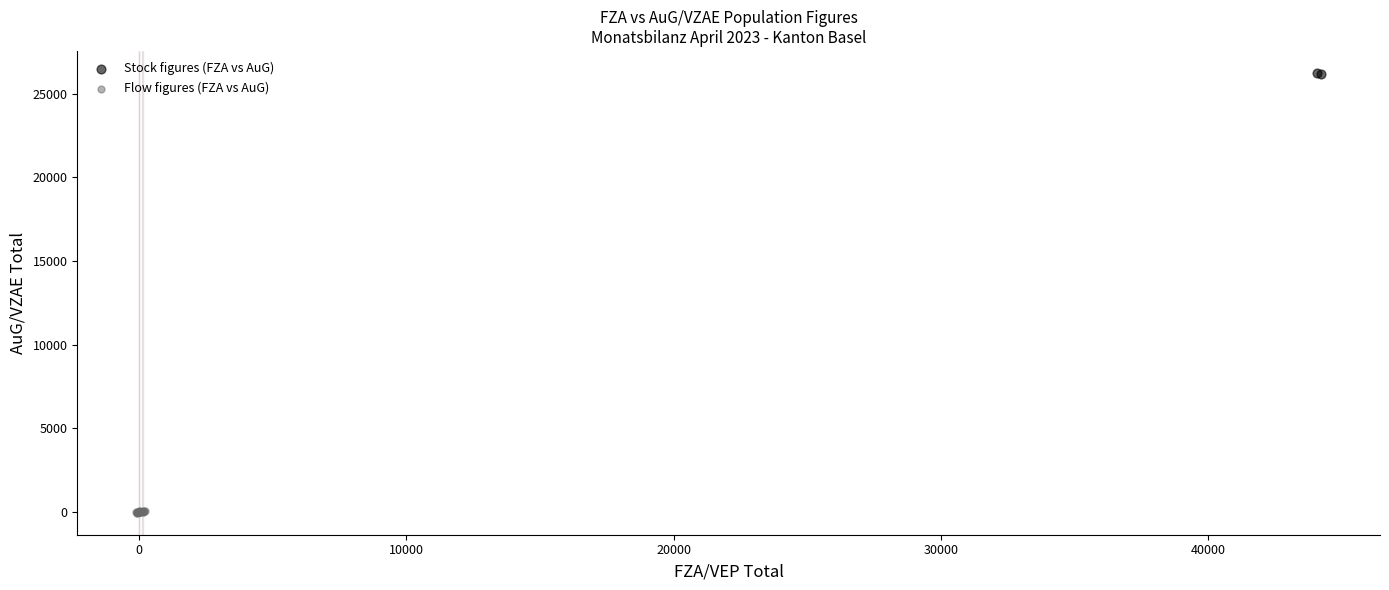

What are all the series names shown in the legend?

Stock figures (FZA vs AuG), Flow figures (FZA vs AuG)